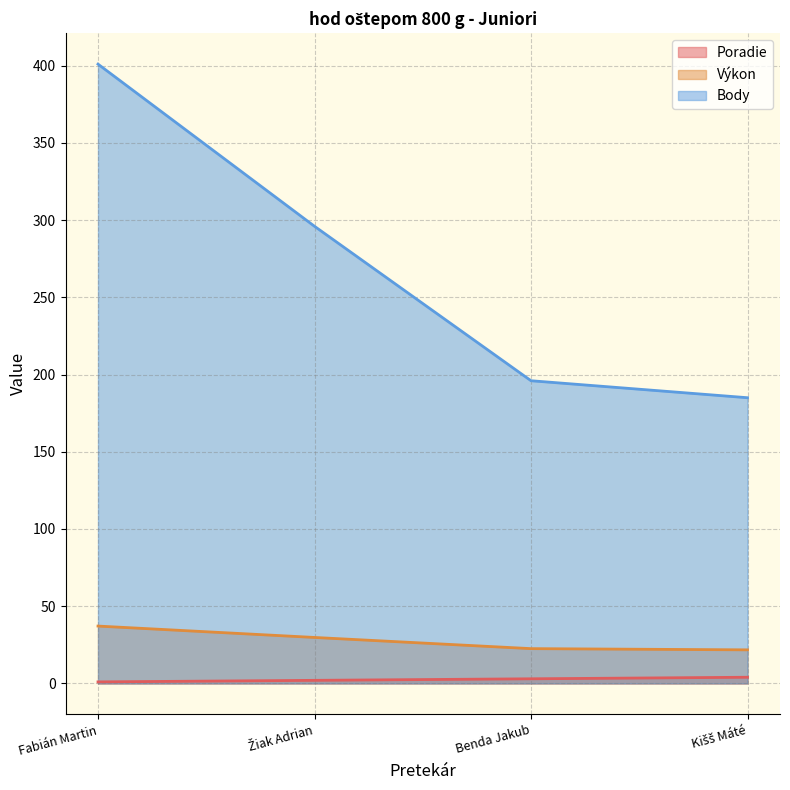

How many series are shown in this chart?

3